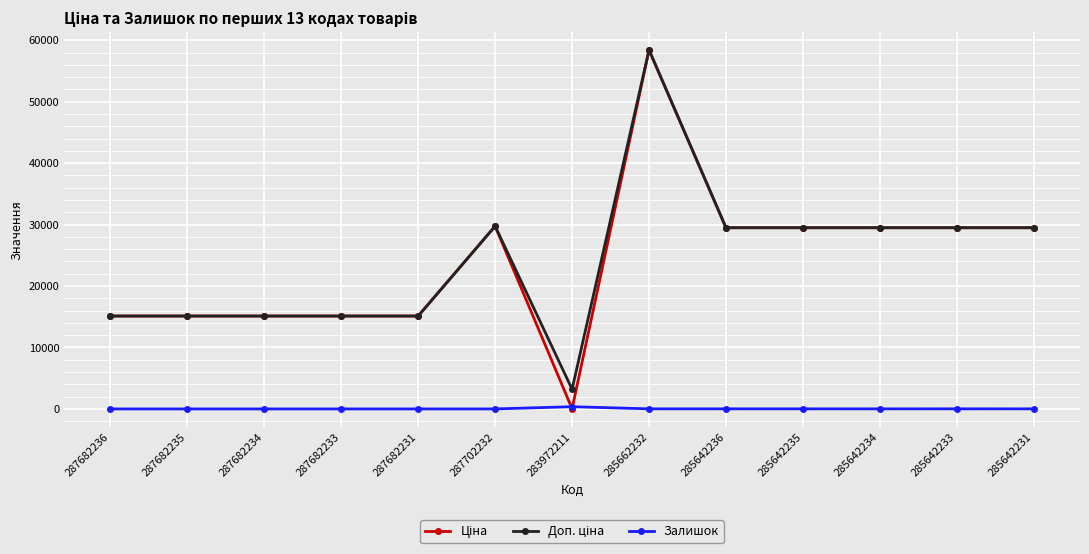

At how many categories does at least one series exceed 16269?

7